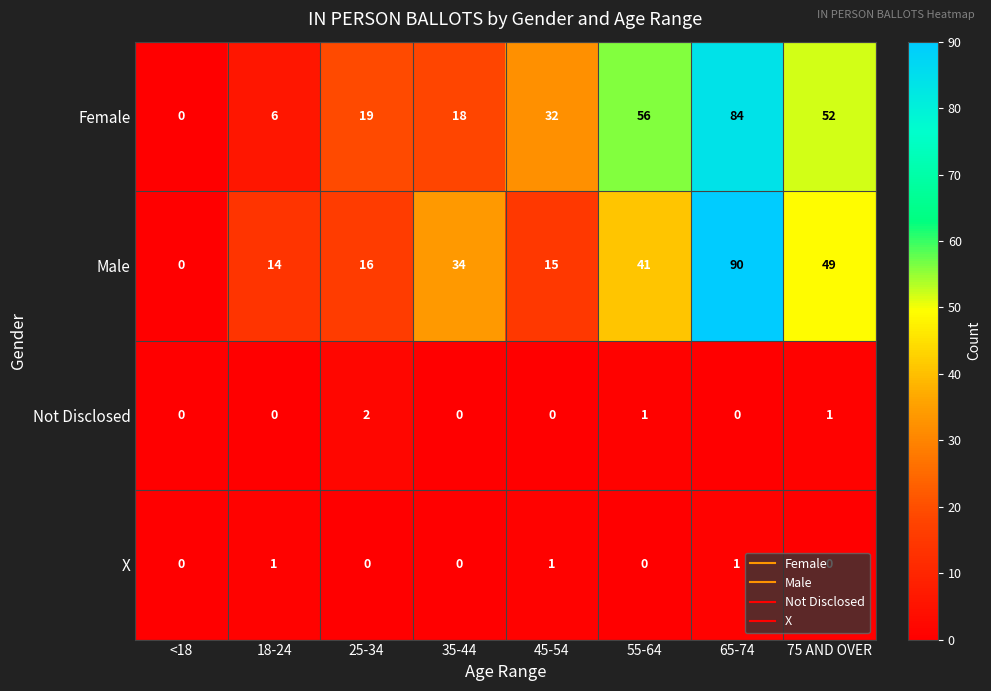

What is the total value across all series at 55-64?

98